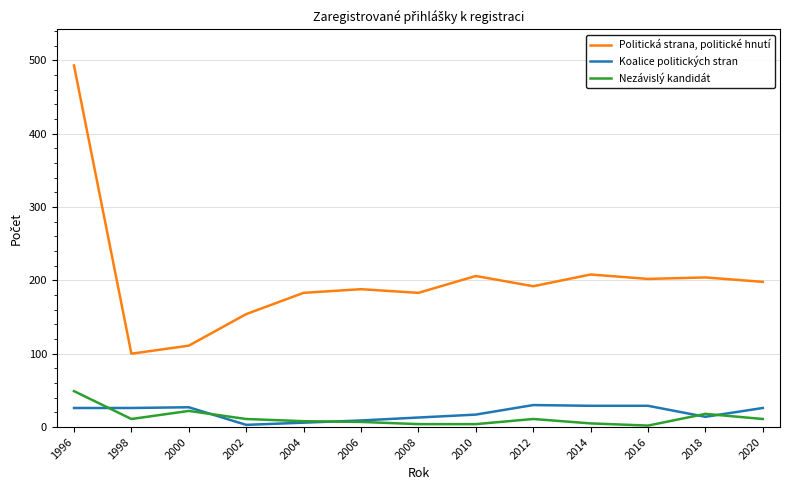

Is the value of Koalice politických stran at 2000 greater than the value of Nezávislý kandidát at 2012?

Yes